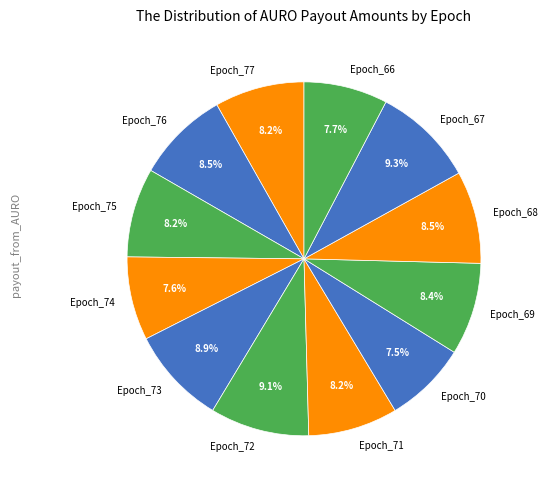

Does Epoch_72 represent more than half of the total?

No